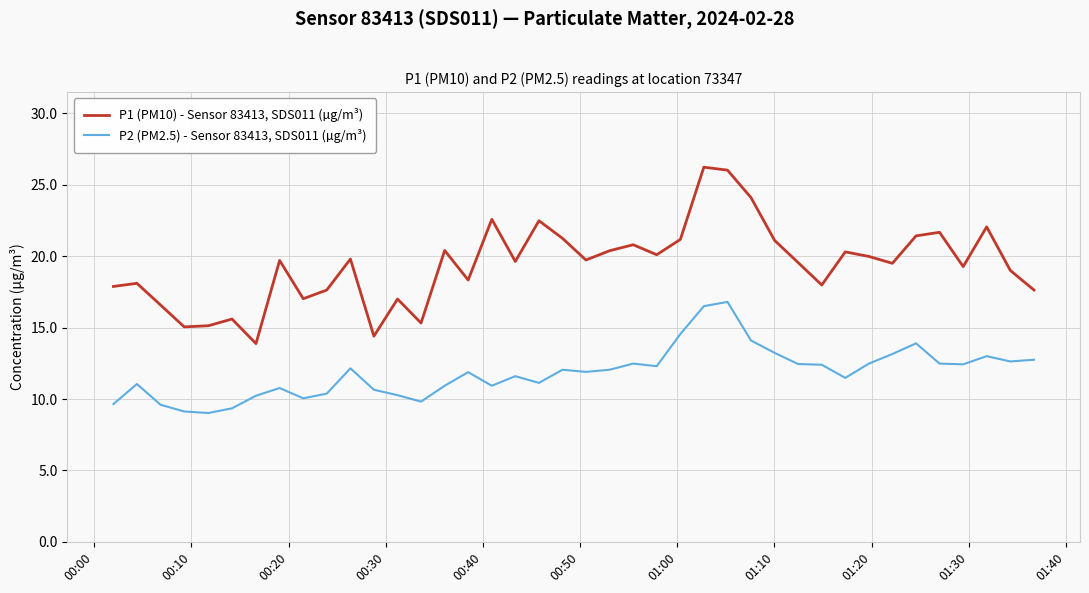

Which series has the largest range (max minus min)?

P1 (PM10) - Sensor 83413, SDS011 (µg/m³)